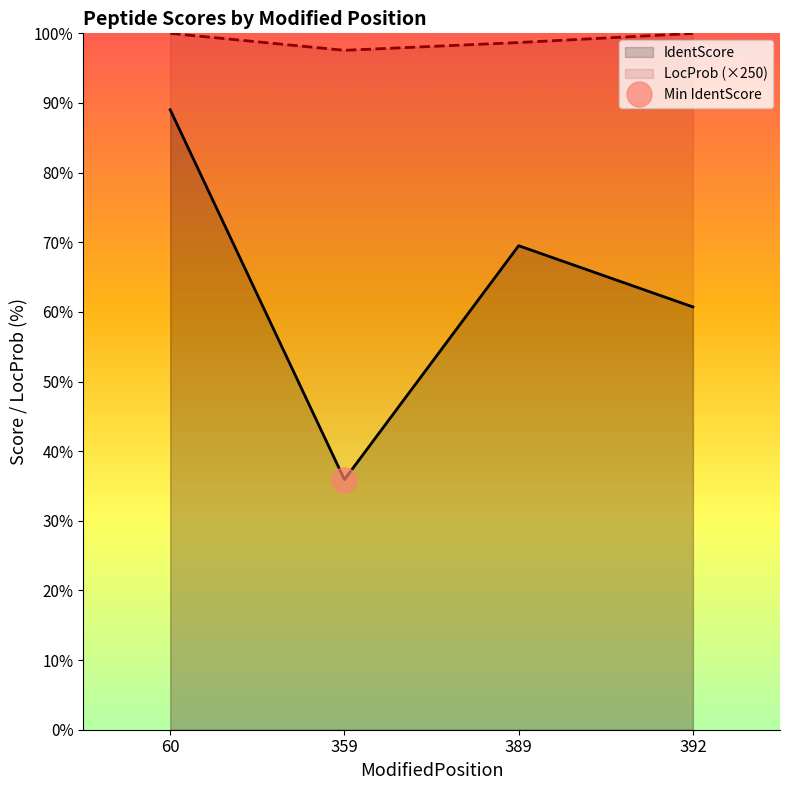

At which category is the sum across all series the highest?

60